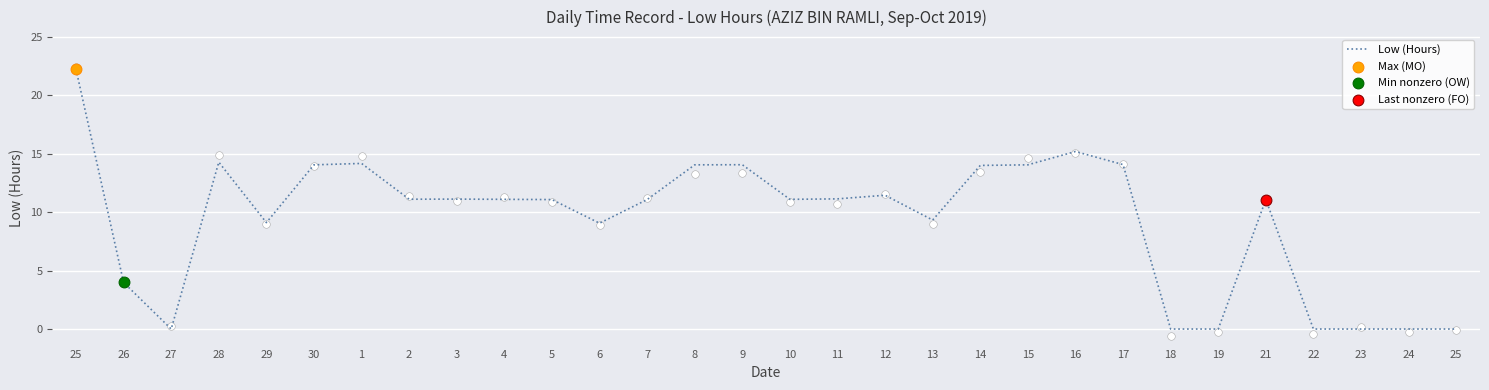

Which has a higher value, 18 or 13?

13